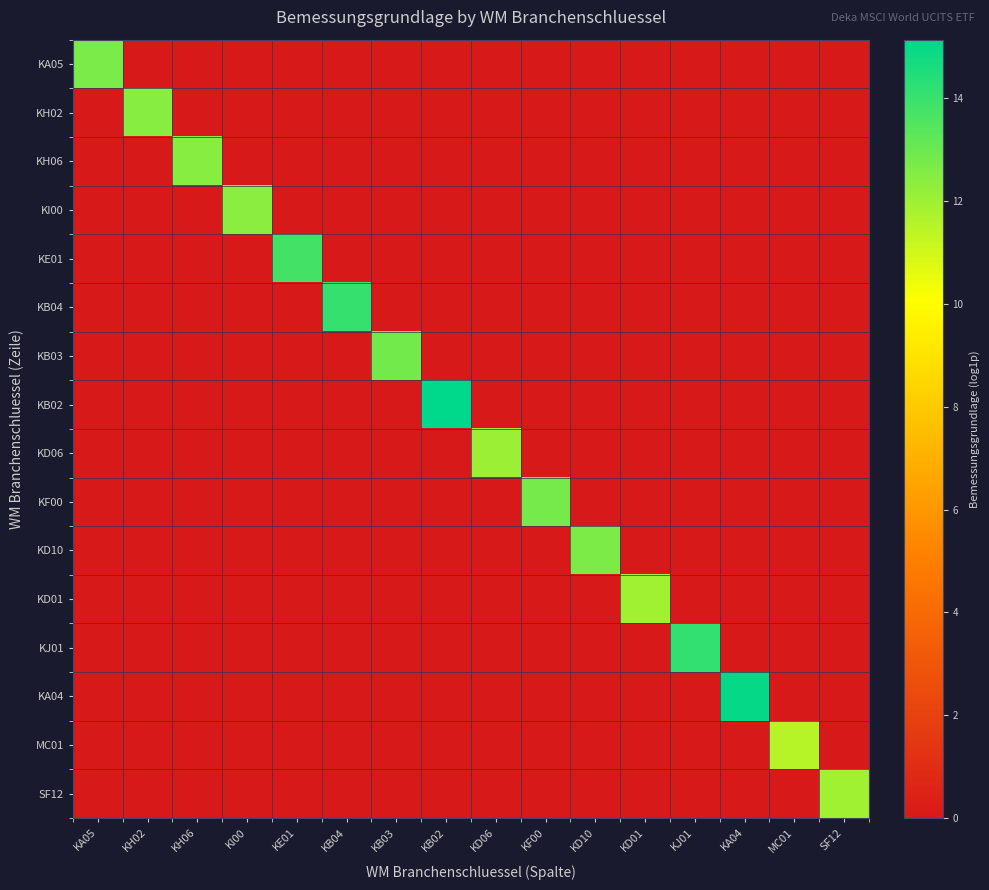

Which series has the largest total across all categories?

KB02